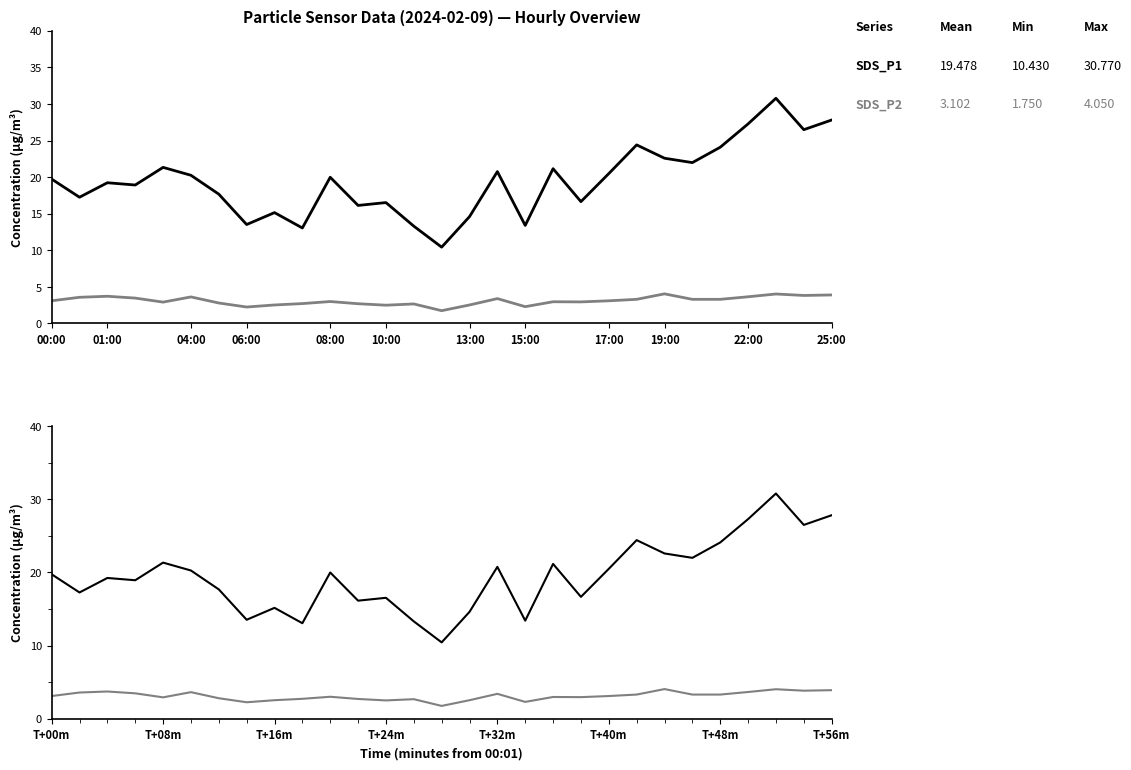

What position from the left is 19:00?

10